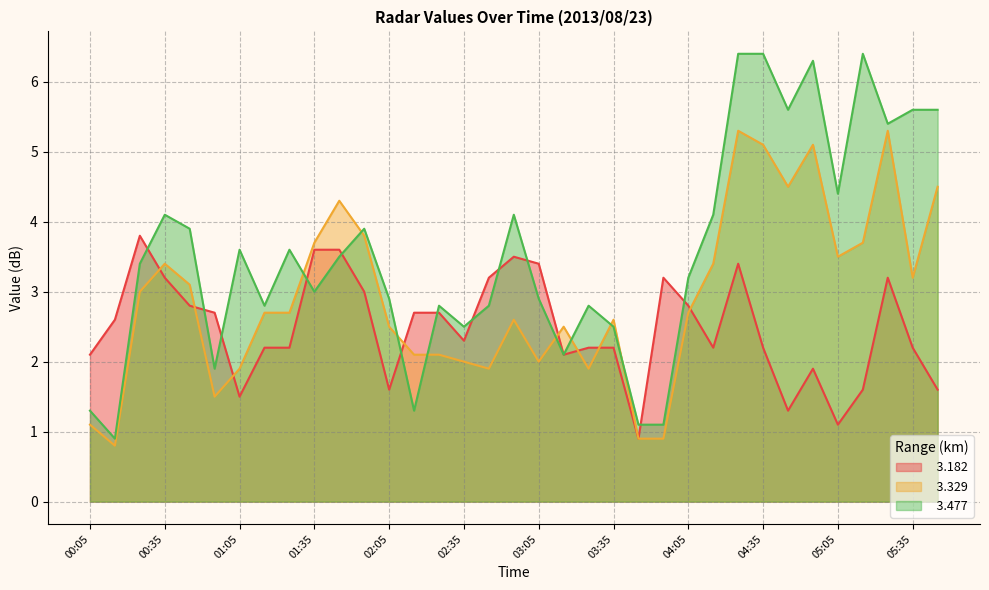

Which label corresponds to the smallest value in the chart?

00:15